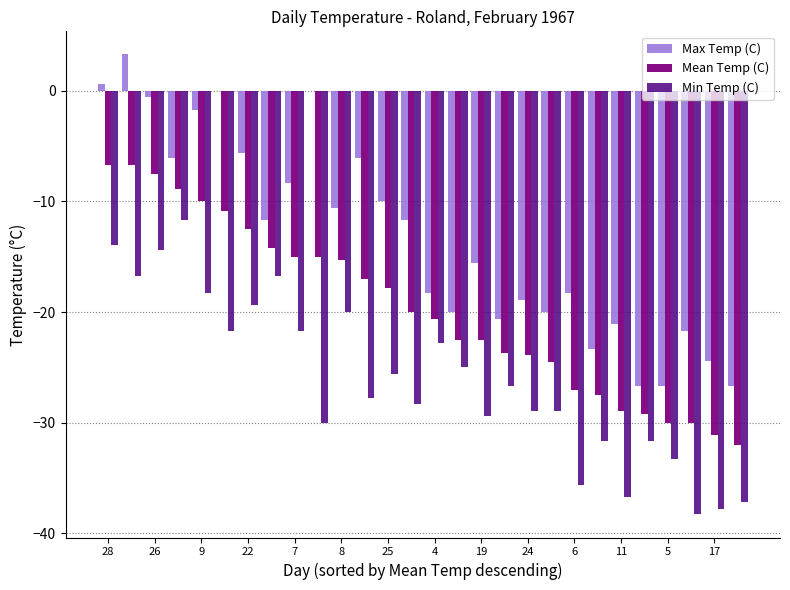

What is the sum of all Min Temp (C) values?

-730.2